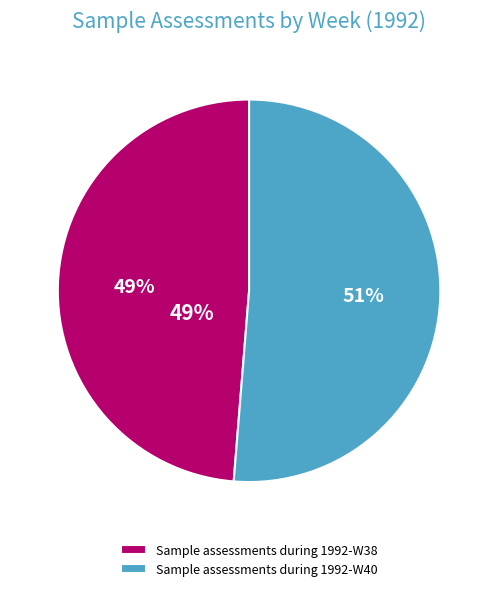

How many segments does this pie chart have?

2